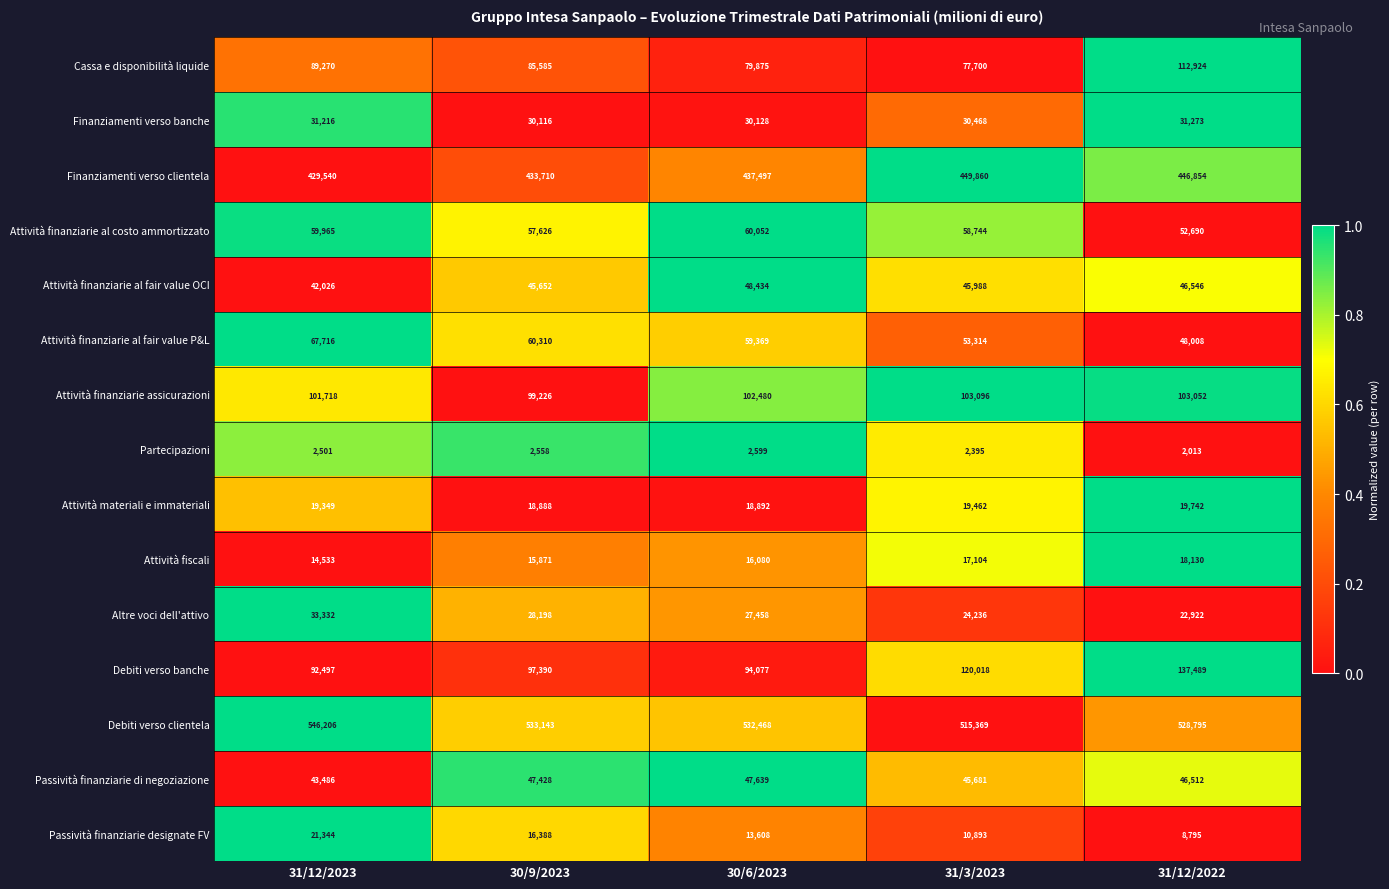

Which series has the widest spread of values?

Debiti verso banche